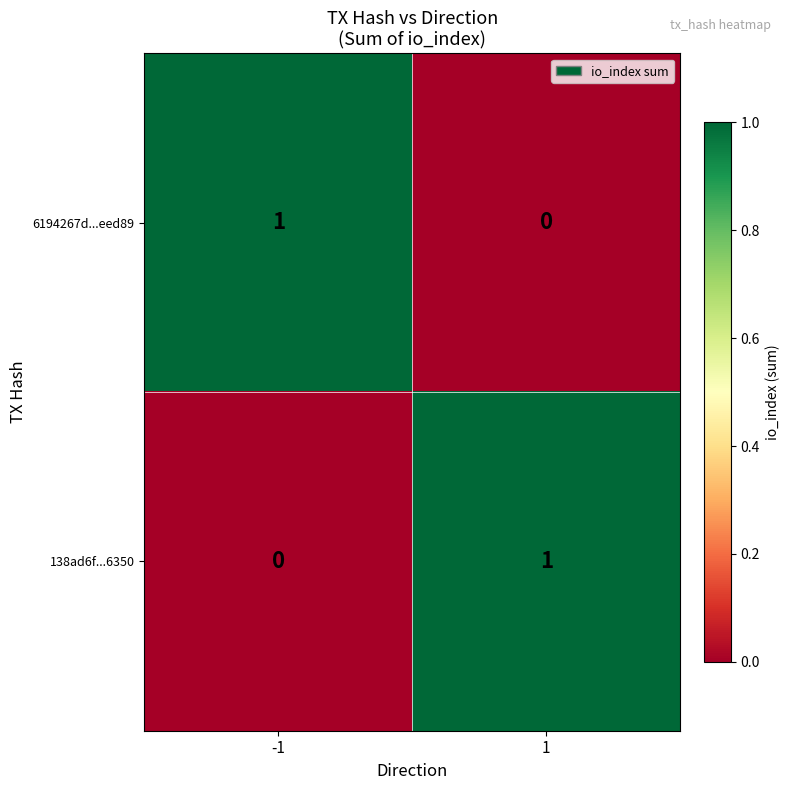

True or false: 6194267d...eed89 has a value of 0 at 1.

True